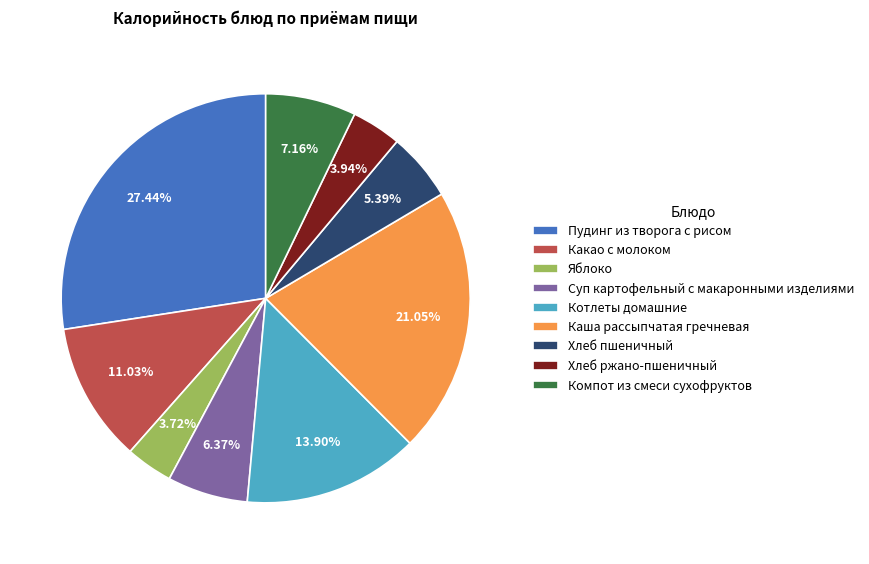

To the nearest percent, what is the difference between the Хлеб ржано-пшеничный and Хлеб пшеничный slice percentages?

1%